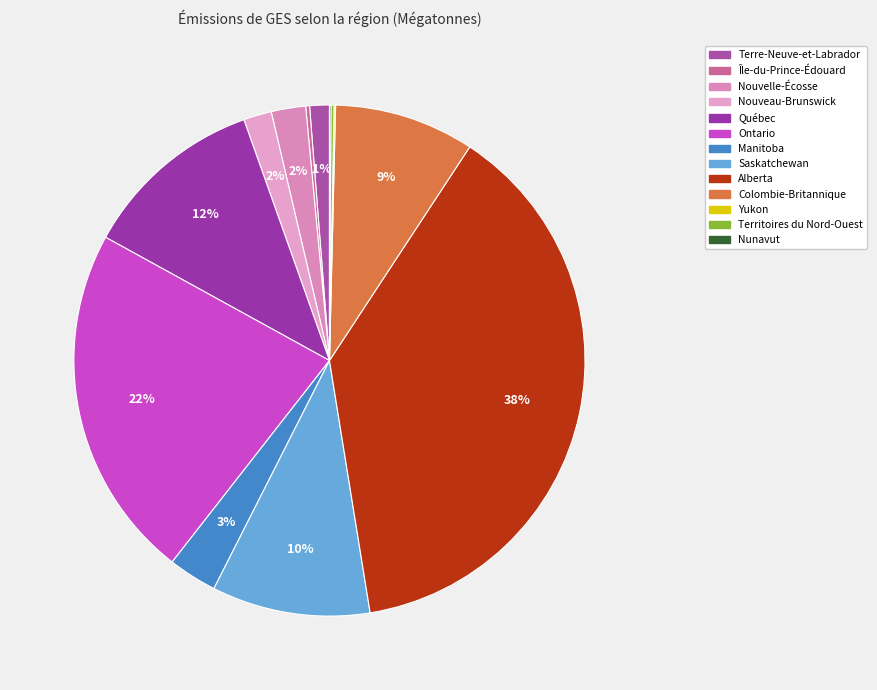

Does Nouvelle-Écosse account for over 50% of the chart?

No